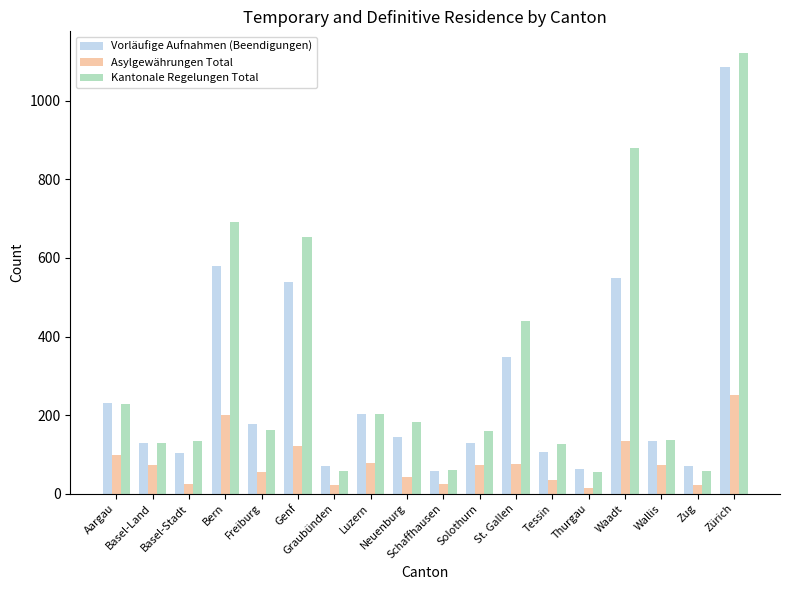

True or false: Kantonale Regelungen Total has a value of 24 at Schaffhausen.

False